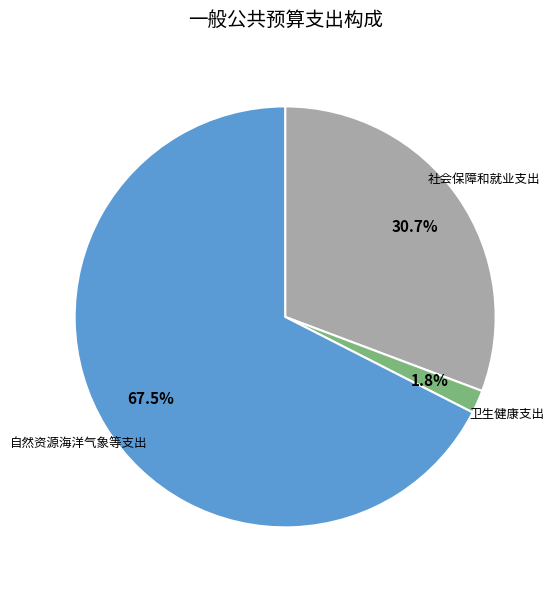

To the nearest percent, what percentage of the pie is 社会保障和就业支出?

31%